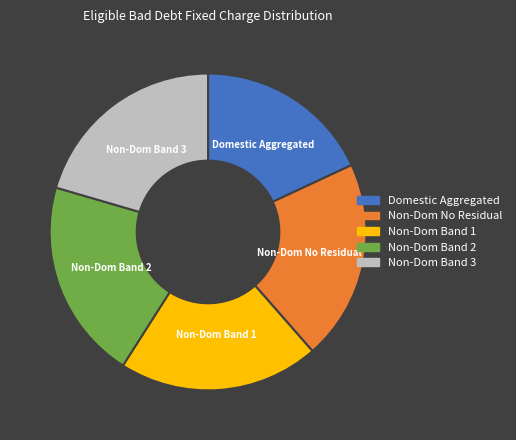

What is the smallest slice in the pie chart?

Domestic Aggregated